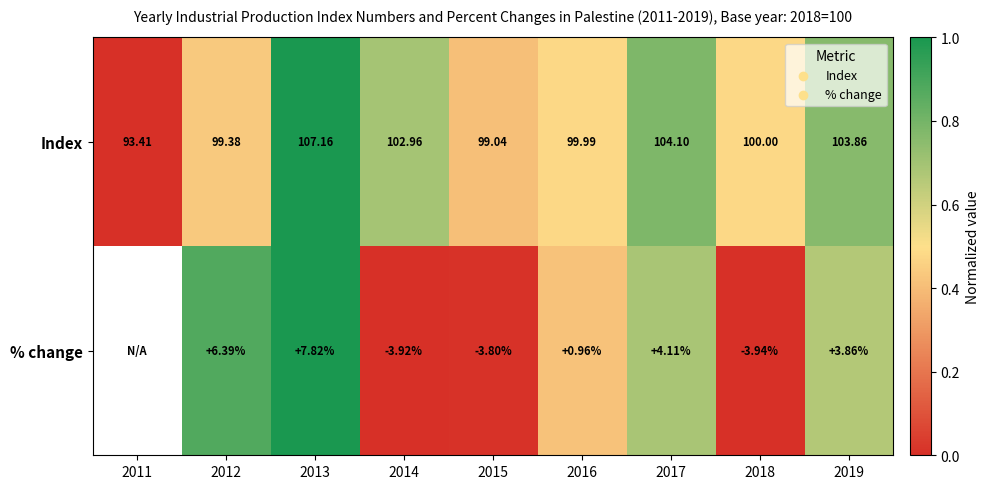

At which category is the sum across all series the highest?

2013